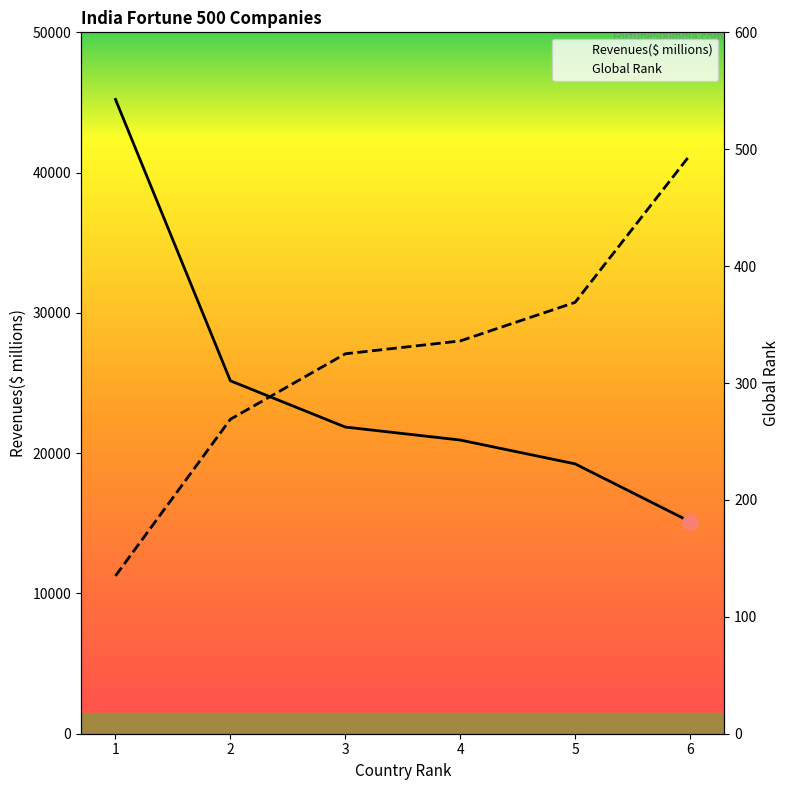

Which series has the widest spread of Y values?

Revenues($ millions)